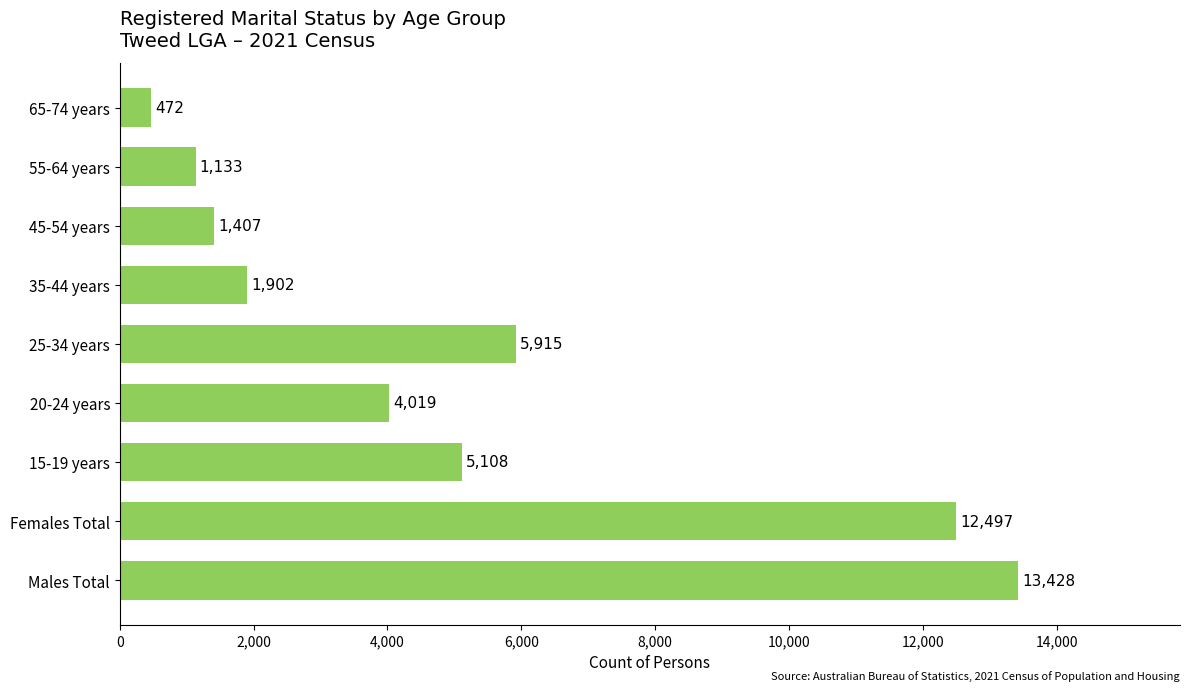

The value at Males Total is 13428. True or false?

True